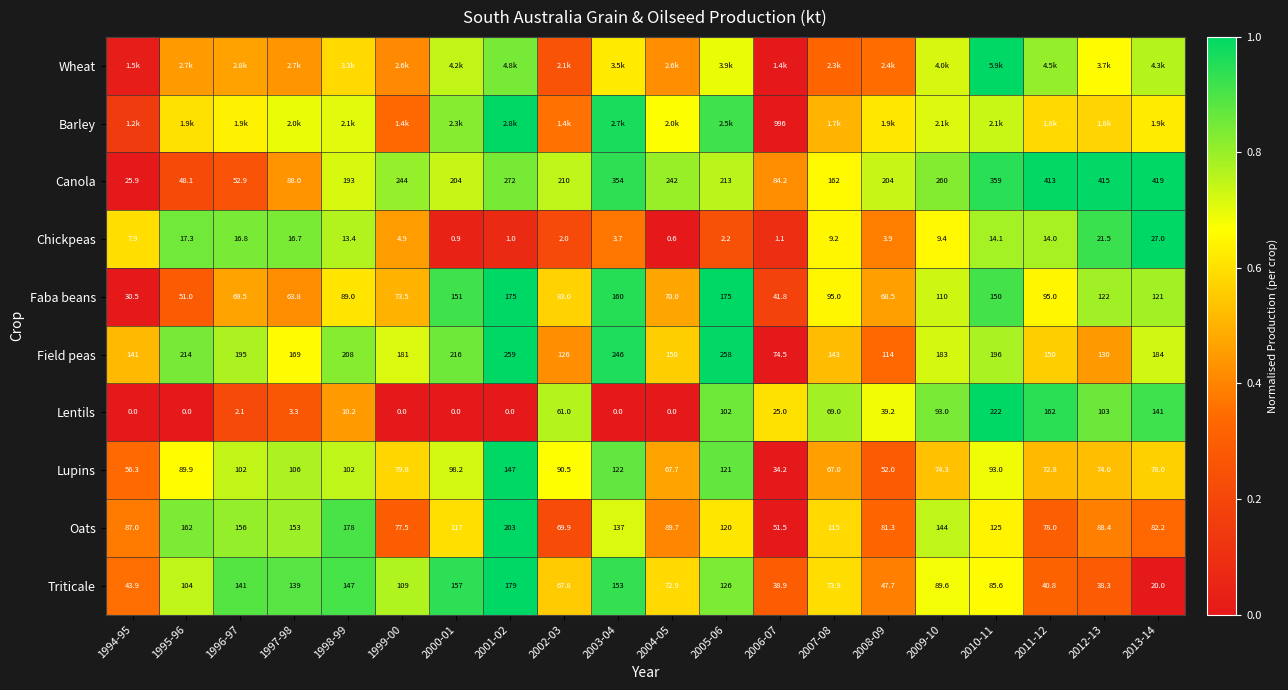

List the labels in order of Oats value, smallest first.

2006-07, 2002-03, 1999-00, 2011-12, 2008-09, 2013-14, 1994-95, 2012-13, 2004-05, 2007-08, 2000-01, 2005-06, 2010-11, 2003-04, 2009-10, 1997-98, 1996-97, 1995-96, 1998-99, 2001-02